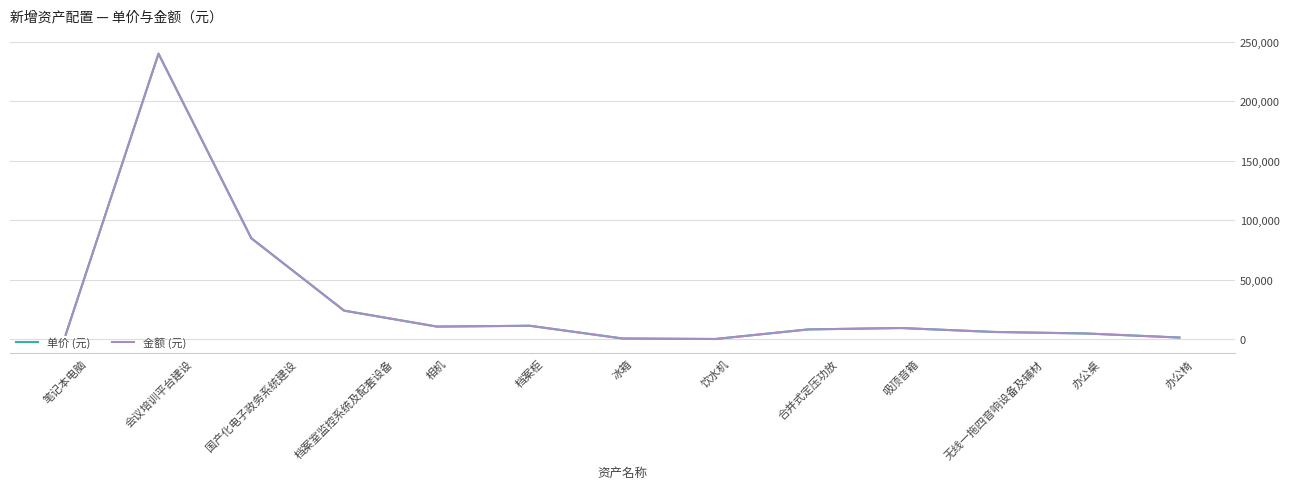

How many lines are shown in the chart?

2